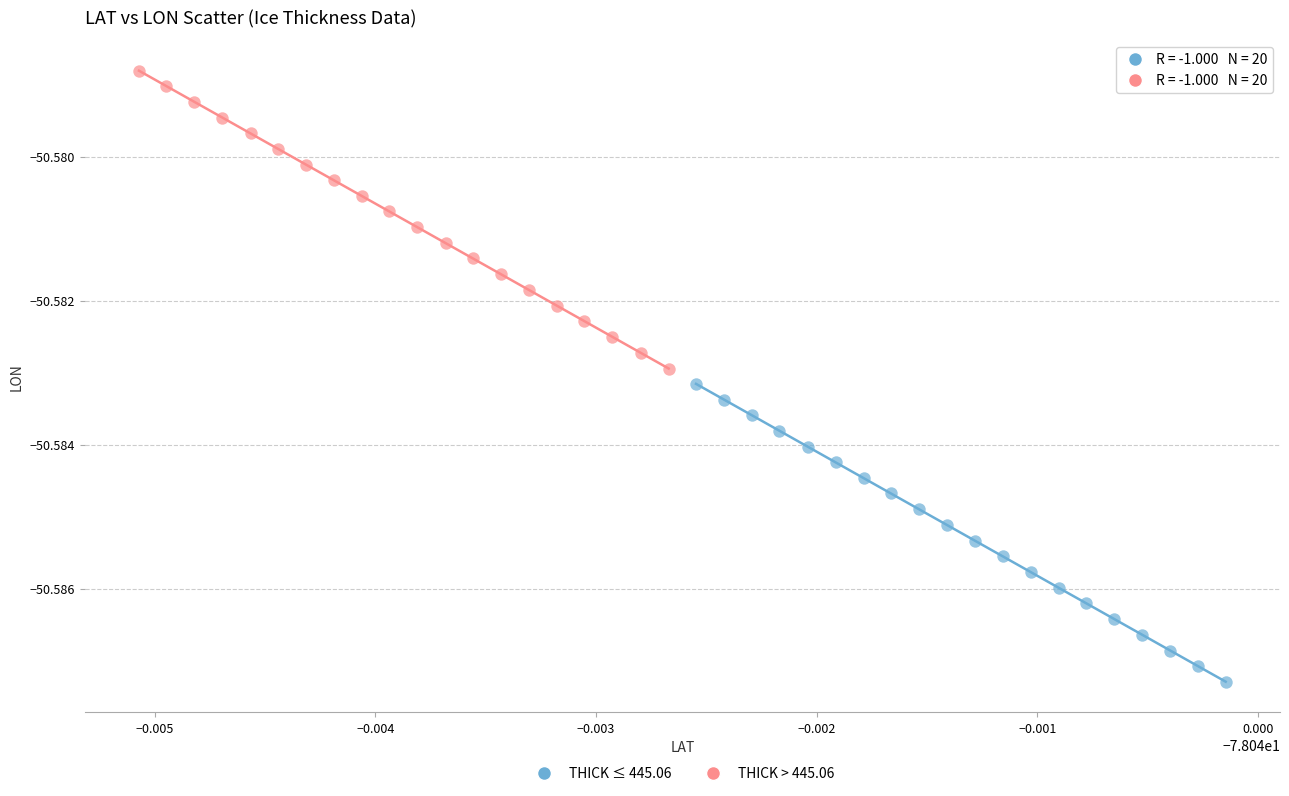

Which series contains the highest Y value?

THICK > 445.06